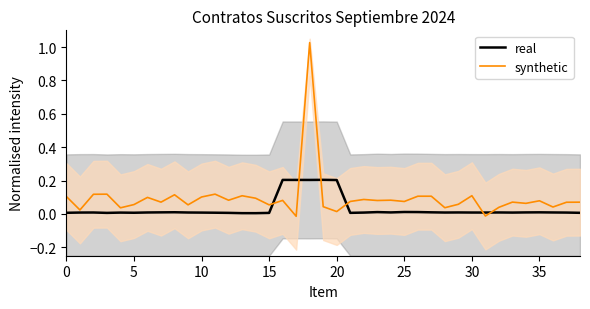

The value of synthetic at 10 is 0.0. True or false?

False